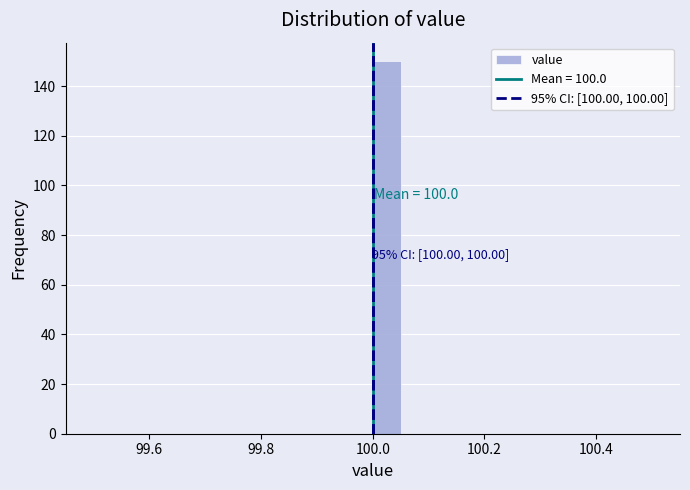

Read against the x-axis, roughly where is the centre of the tallest bar?

100.02